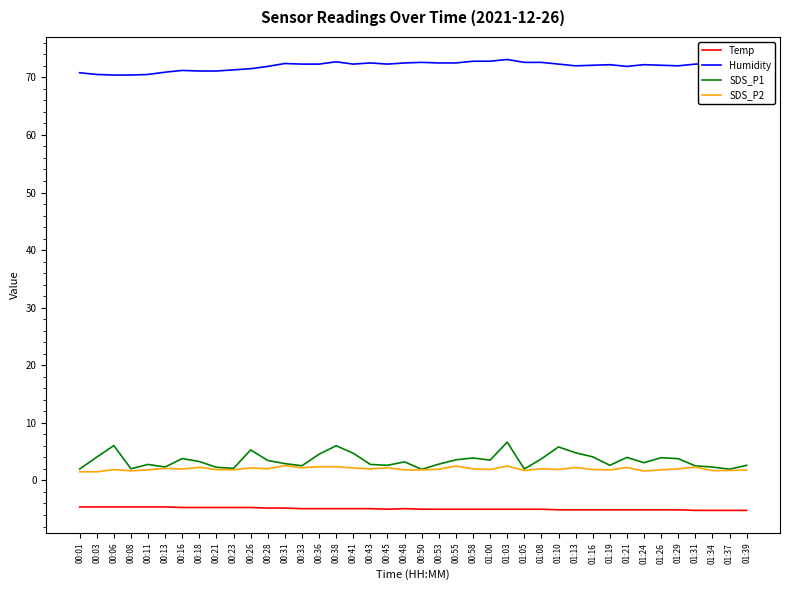

Count the number of data series in this chart.

4